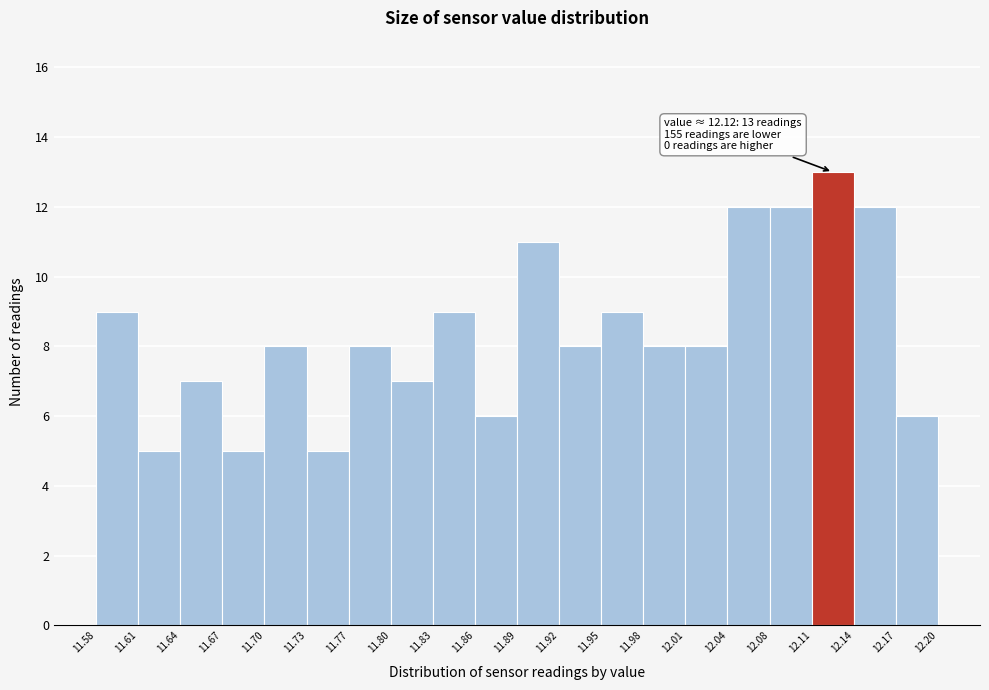

Which range on the x-axis has the tallest bar?

12.11 to 12.14